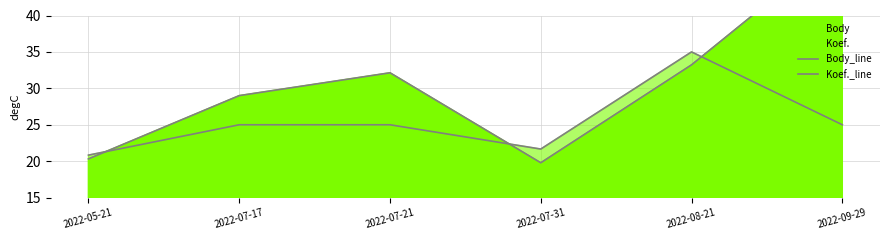

Is it true that Koef._line equals 15.1 at 2022-09-29?

False